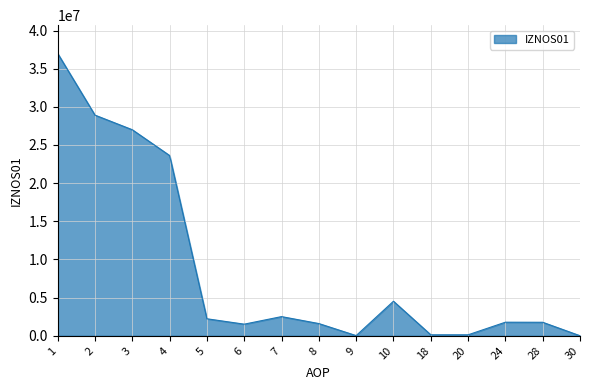

How many categories are shown in the chart?

15